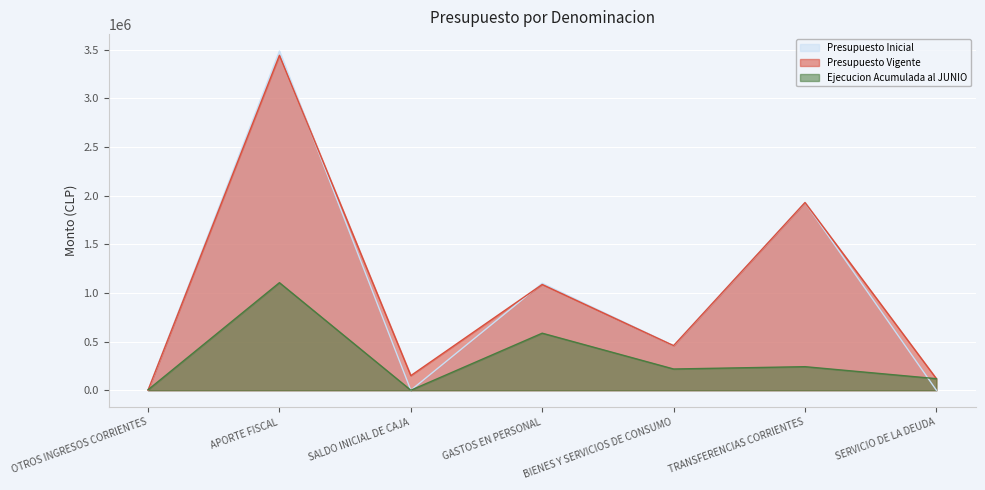

Where do Presupuesto Inicial and Presupuesto Vigente first cross each other?

APORTE FISCAL and SALDO INICIAL DE CAJA